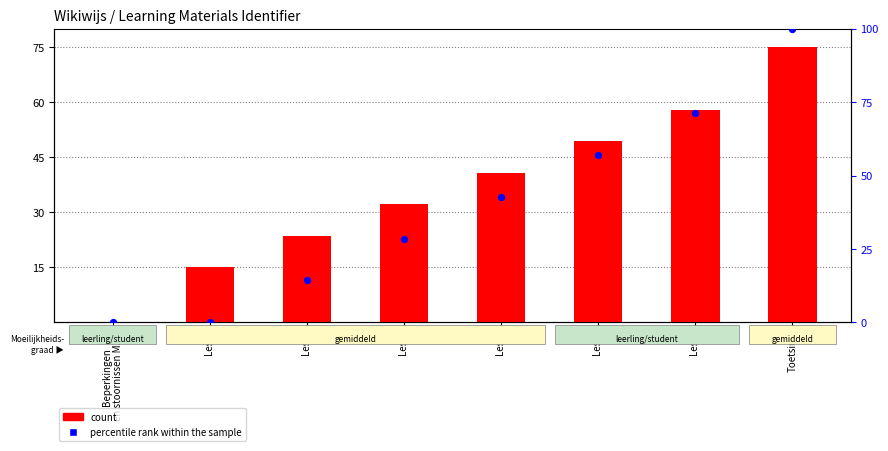

Which series has the largest total across all categories?

percentile rank within the sample